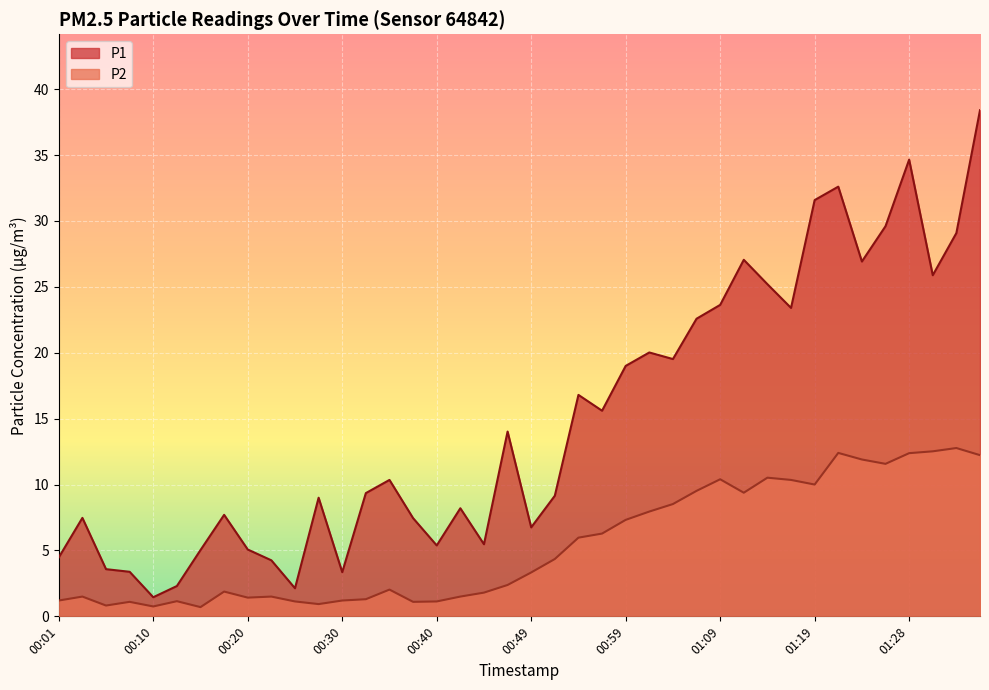

What is the difference between the highest and lowest values at 00:49?

3.4